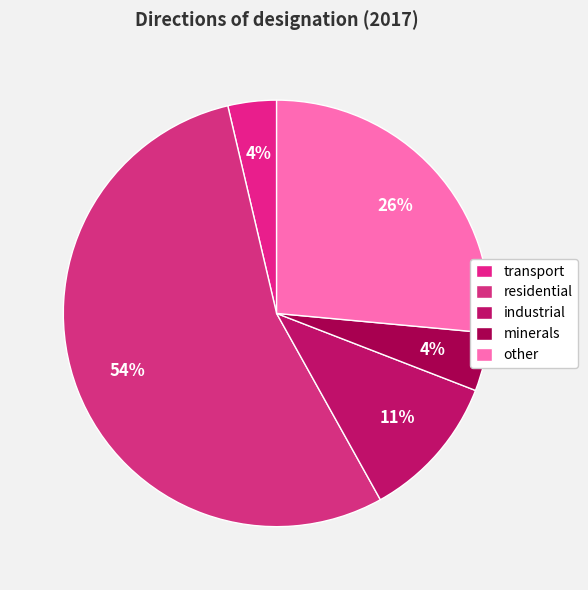

Count the number of slices in the pie.

5